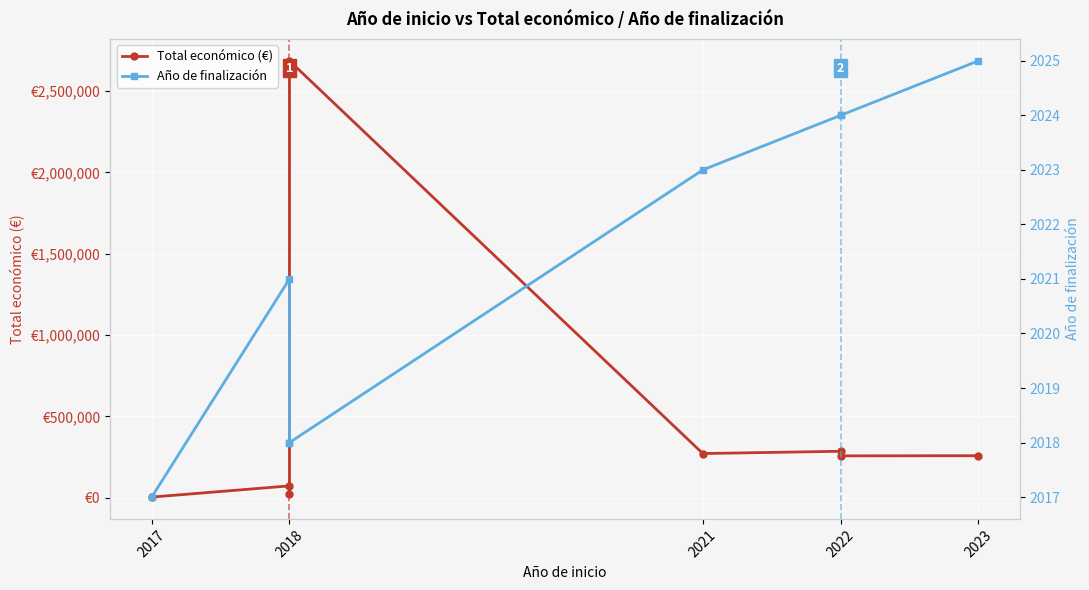

Which series changed the most between 2017 and 2021?

Total económico (€)